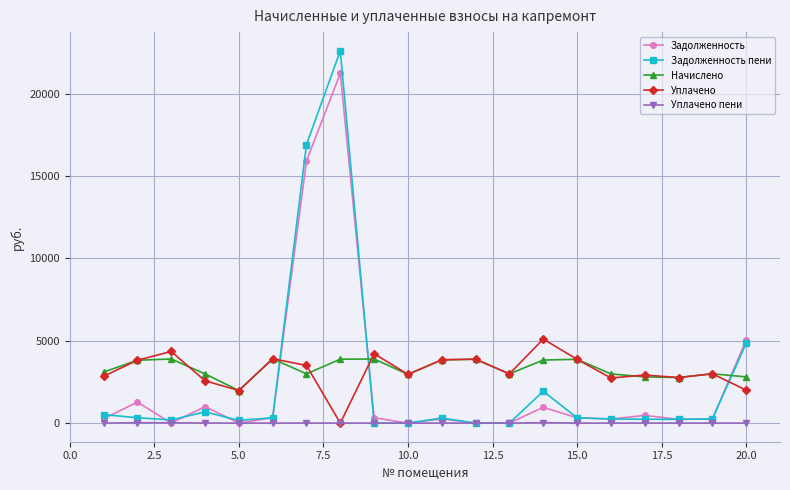

Rank the series by their maximum value, from highest to lowest.

Задолженность пени, Задолженность, Уплачено, Начислено, Уплачено пени